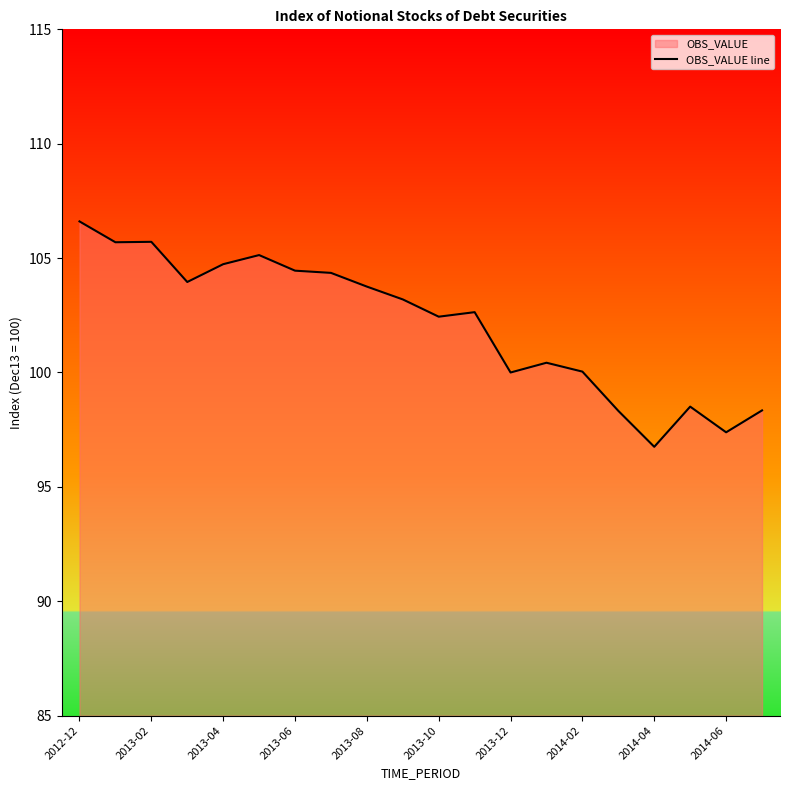

What is the value of the 7th point from the left?

104.5